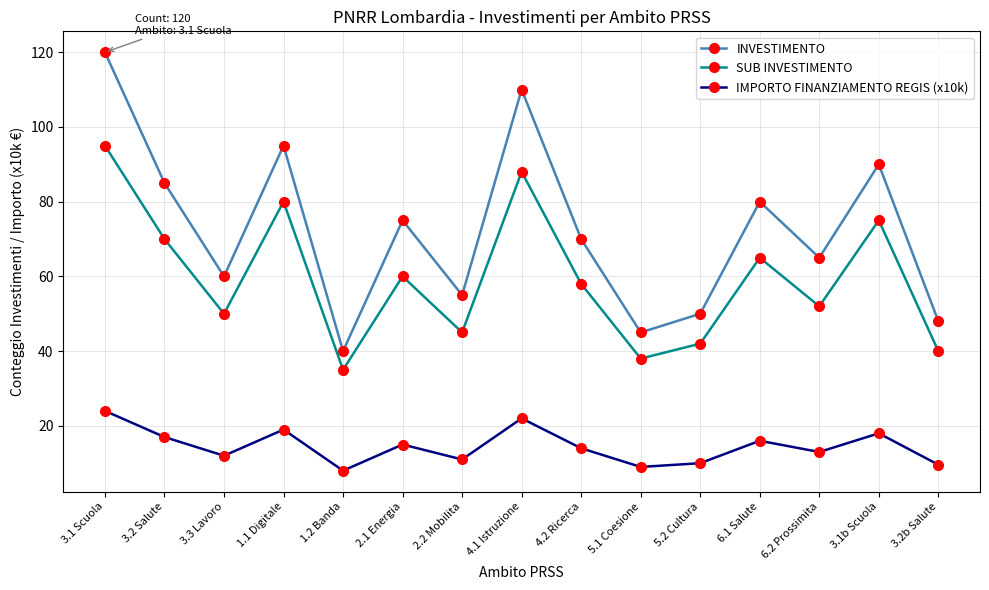

True or false: INVESTIMENTO and IMPORTO FINANZIAMENTO REGIS (x10k) cross at least once.

False